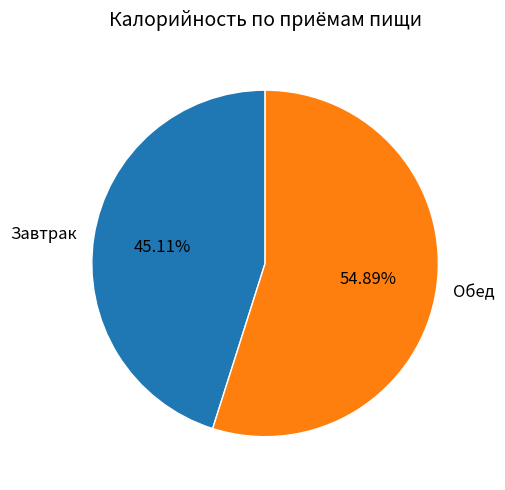

Count the number of slices in the pie.

2